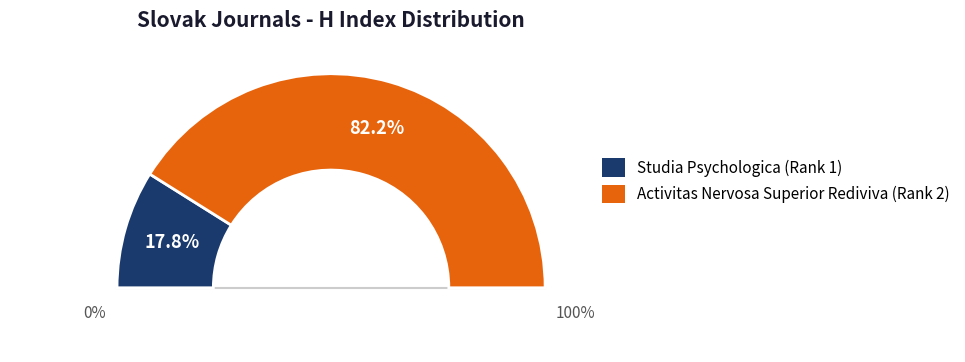

What is the largest slice in the pie chart?

Activitas Nervosa Superior Rediviva (Rank 2)